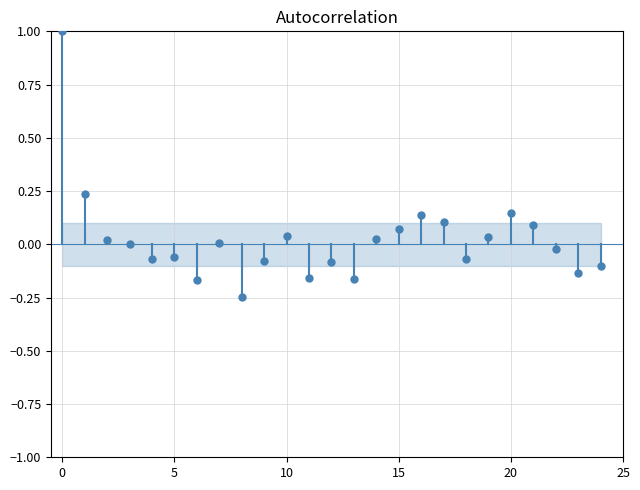

What is the range of Y values (max minus min)?

1.2